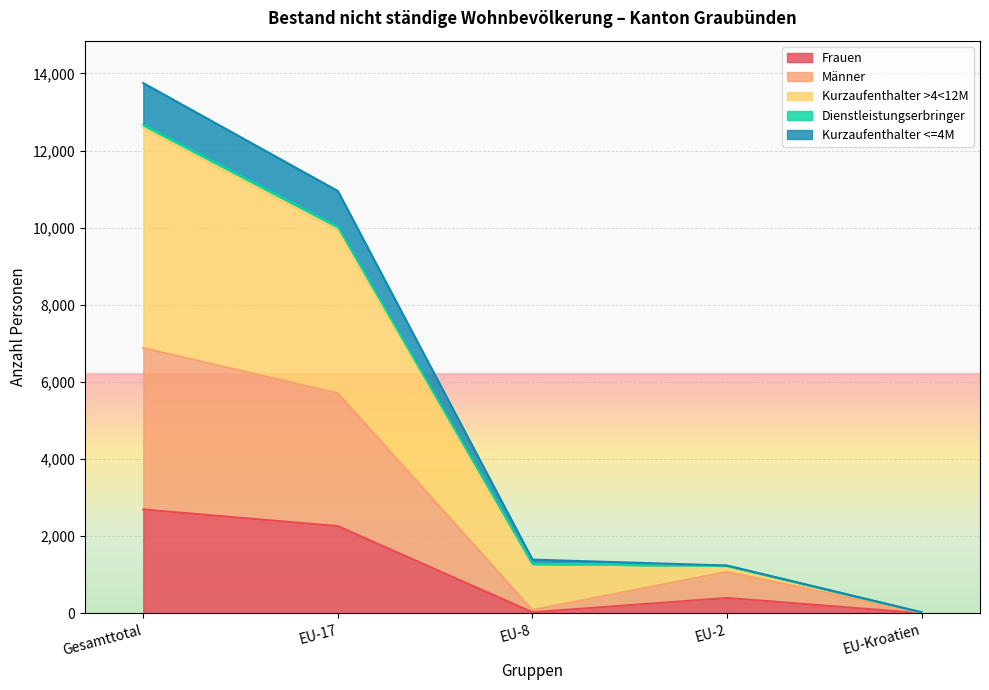

What is the highest value of the Frauen series?

2694